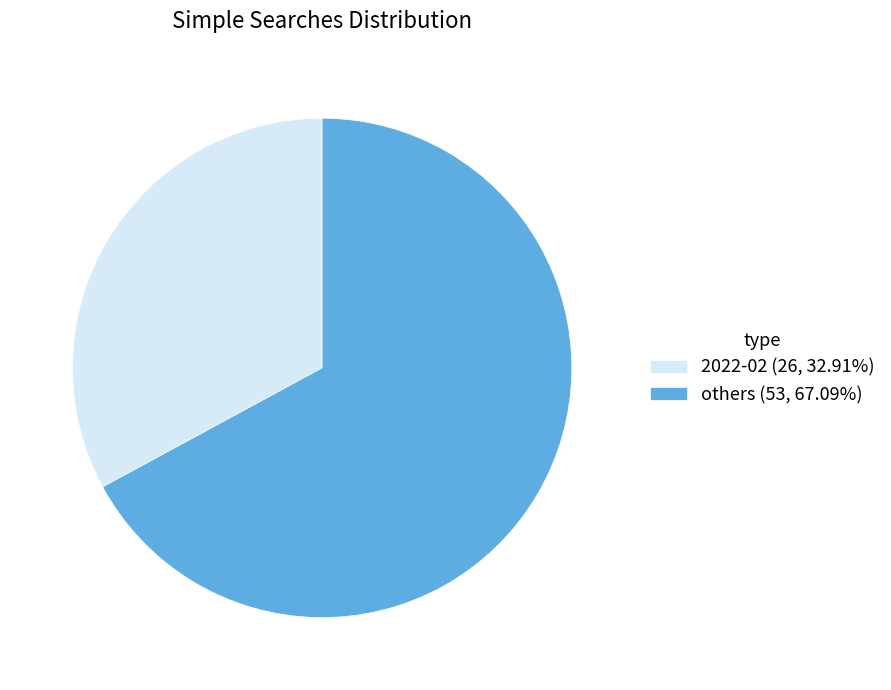

What is the ratio of the value at others (53, 67.09%) to the value at 2022-02 (26, 32.91%)?

2.0